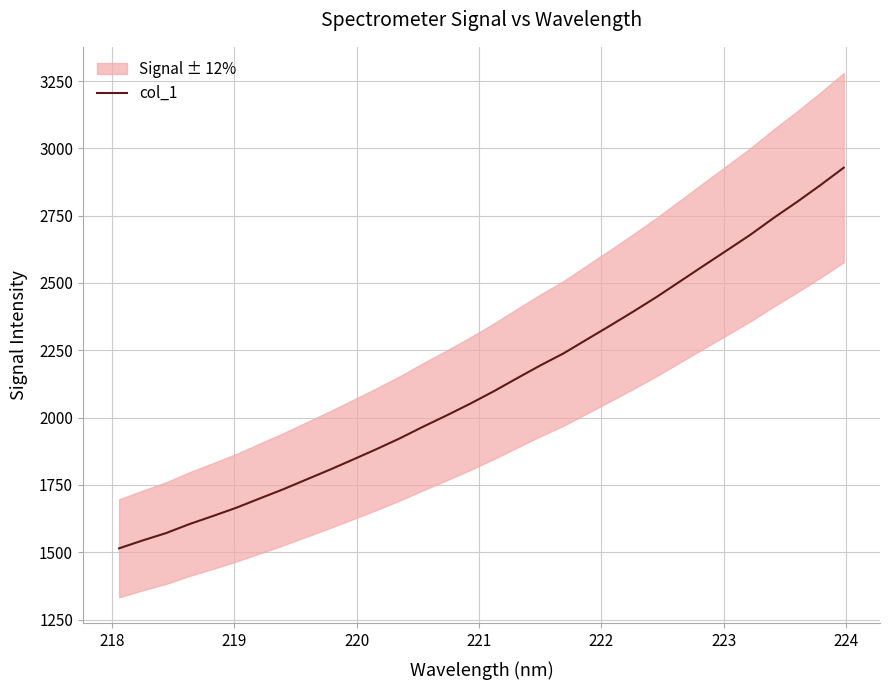

What is the lowest value of the col_1 series?

1514.4